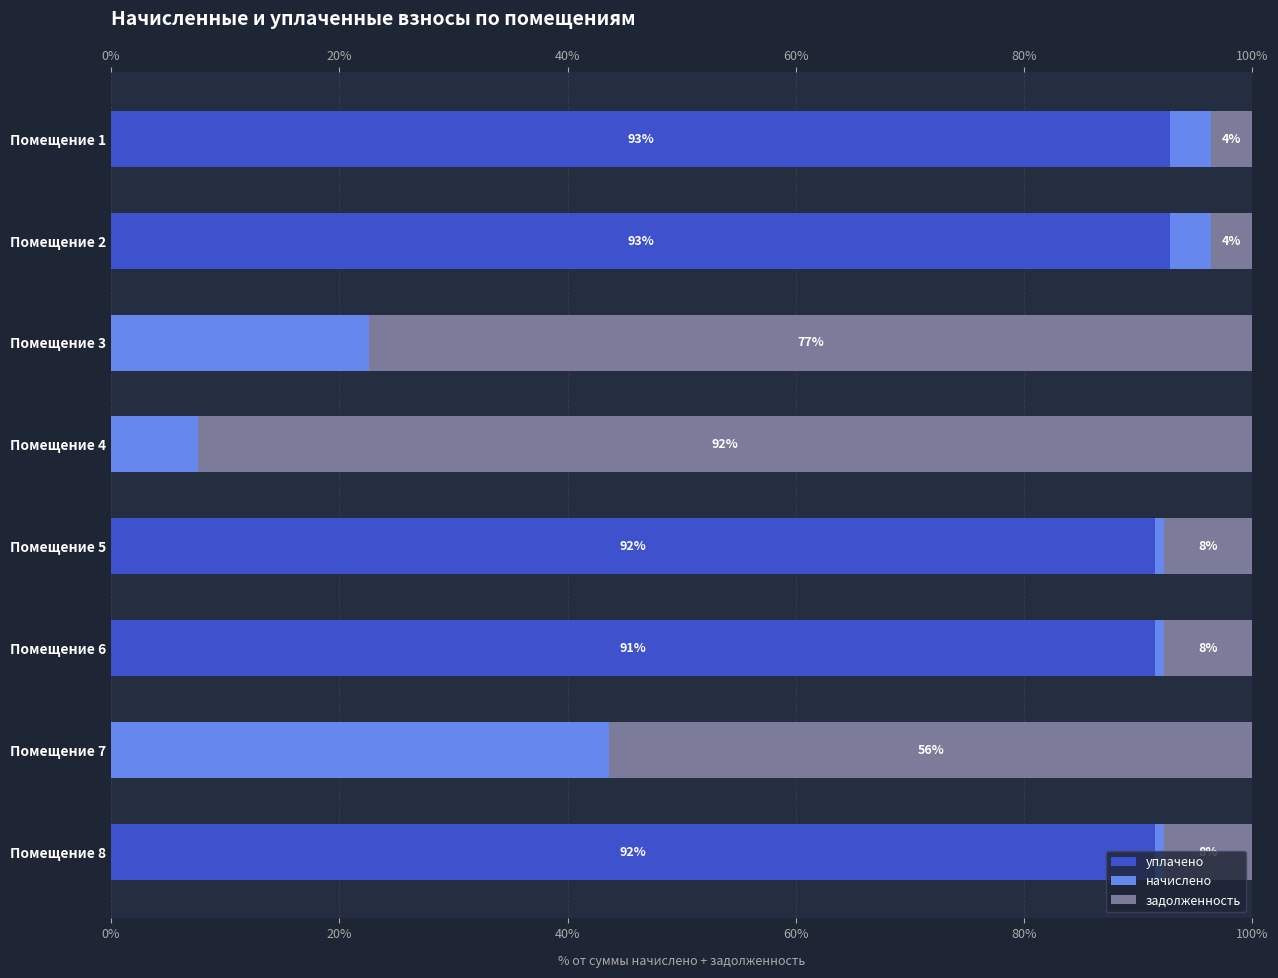

How many bars are there in each group?

3